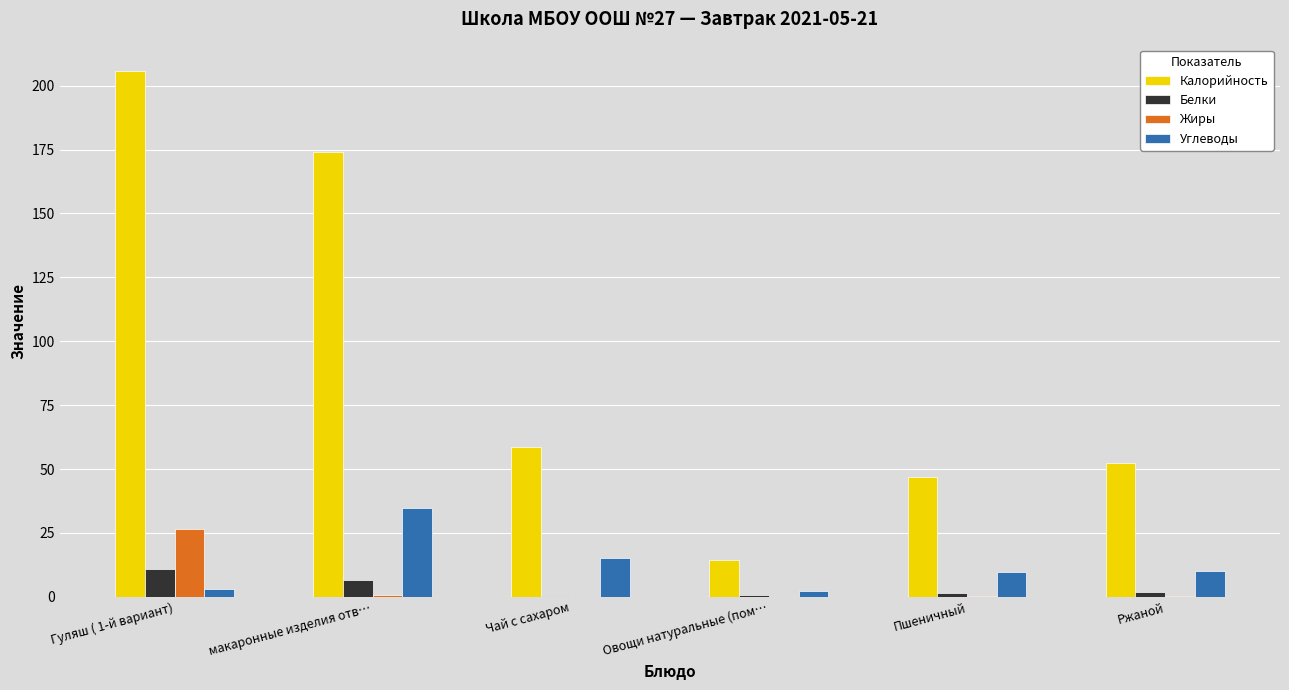

At which label is Углеводы closest to 18?

Чай с сахаром